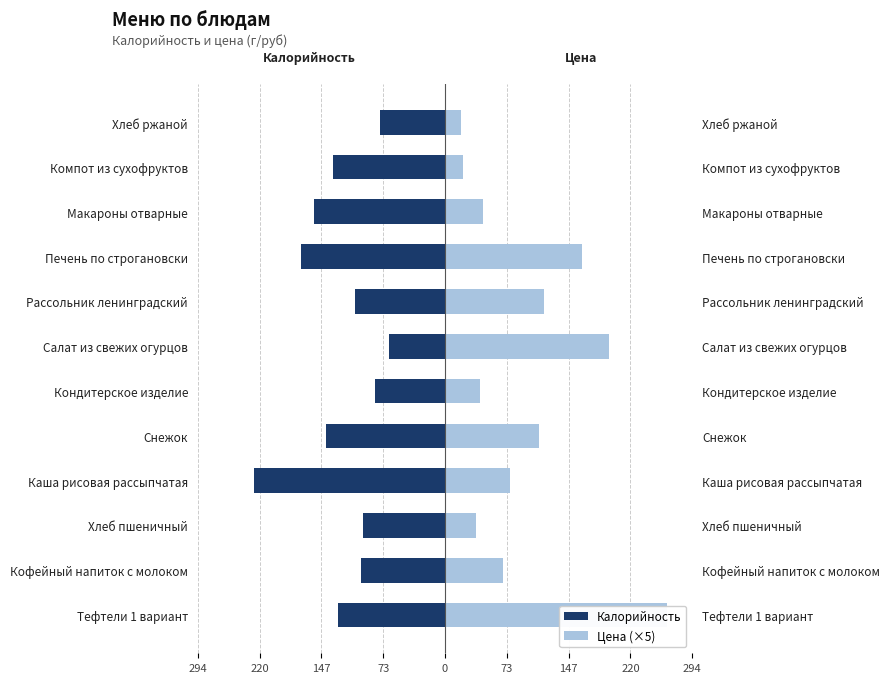

What is the difference between the highest and lowest values at Снежок?

253.6